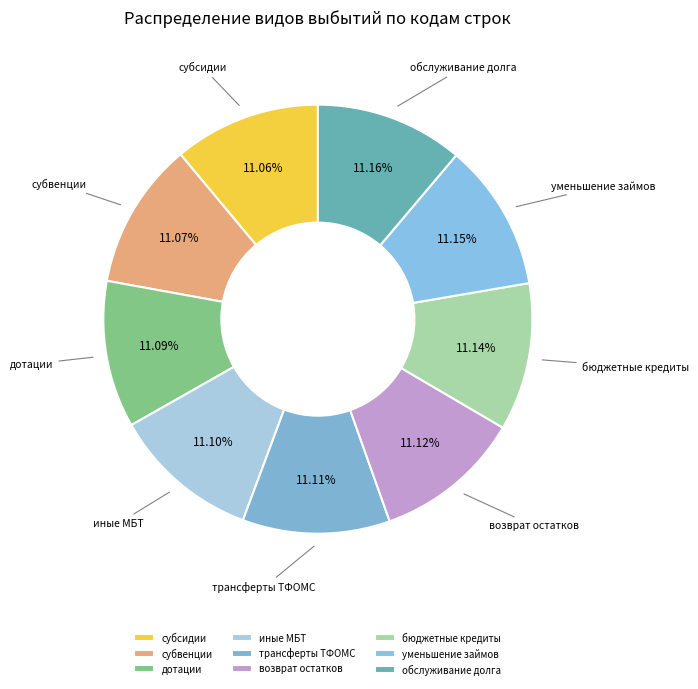

Is there any slice that represents more than half of the pie?

No